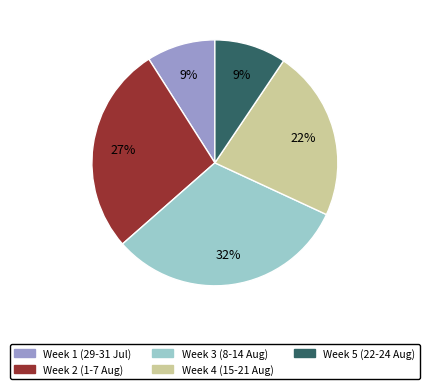

To the nearest percent, what is the difference between the largest and smallest slice percentages?

23%